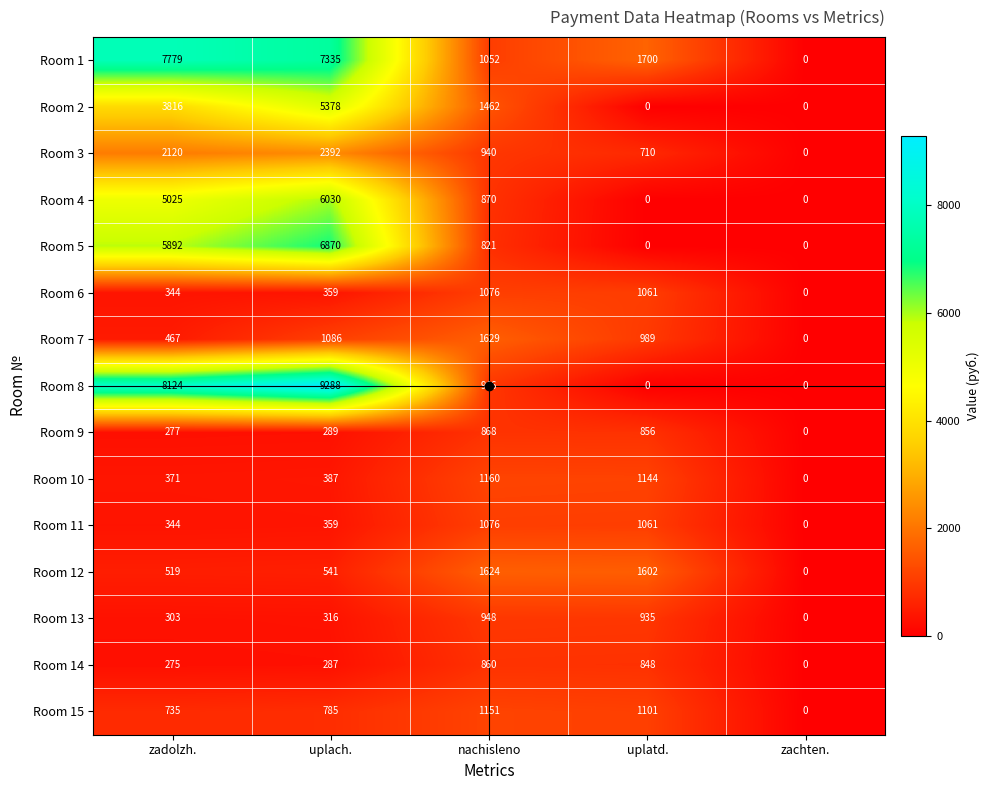

The value of Room 5 at uplatd. is 0. True or false?

True